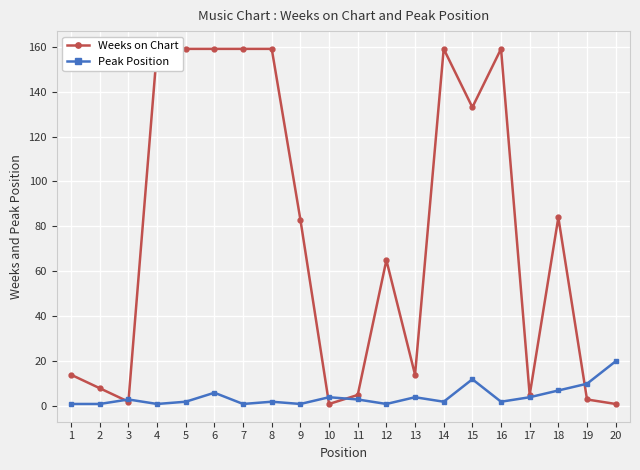

What is the approximate value of Weeks on Chart at 20?

1